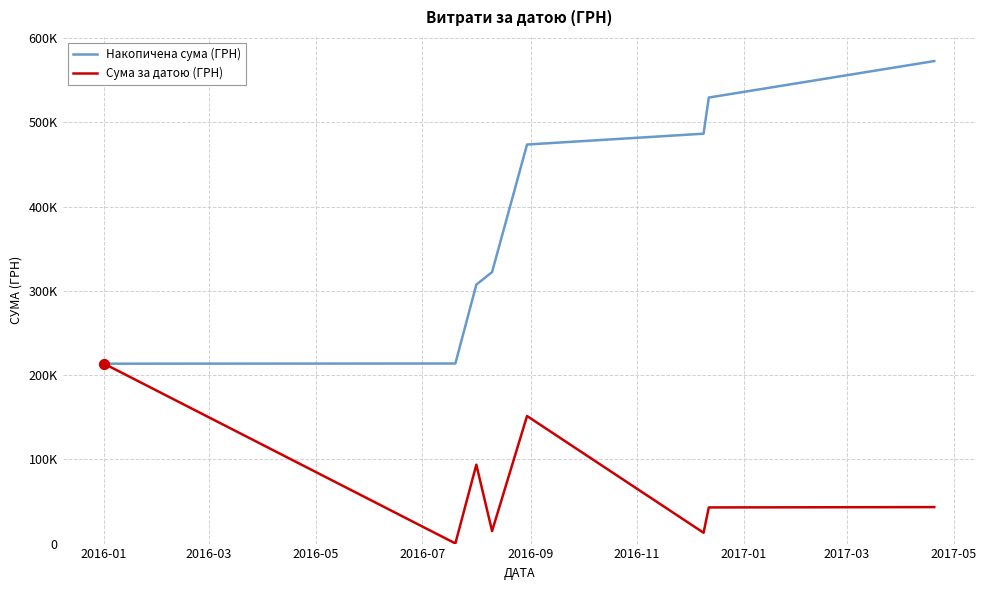

At which category is the sum across all series the highest?

2016-09